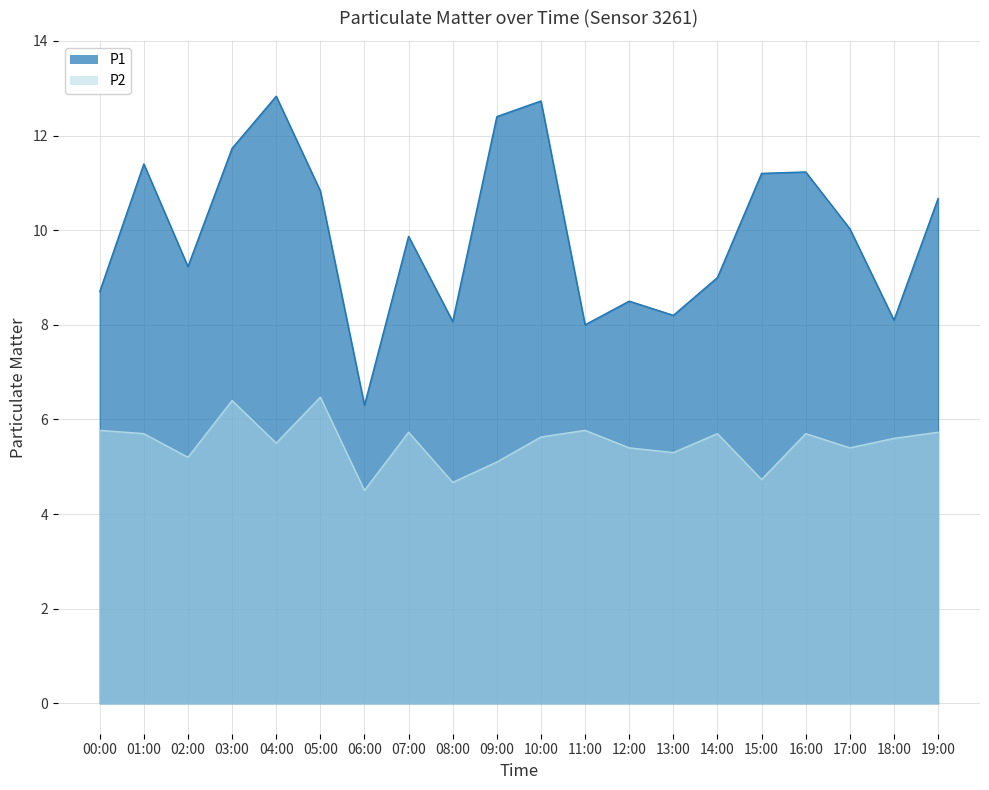

What is the sum of all P1 values?

199.0